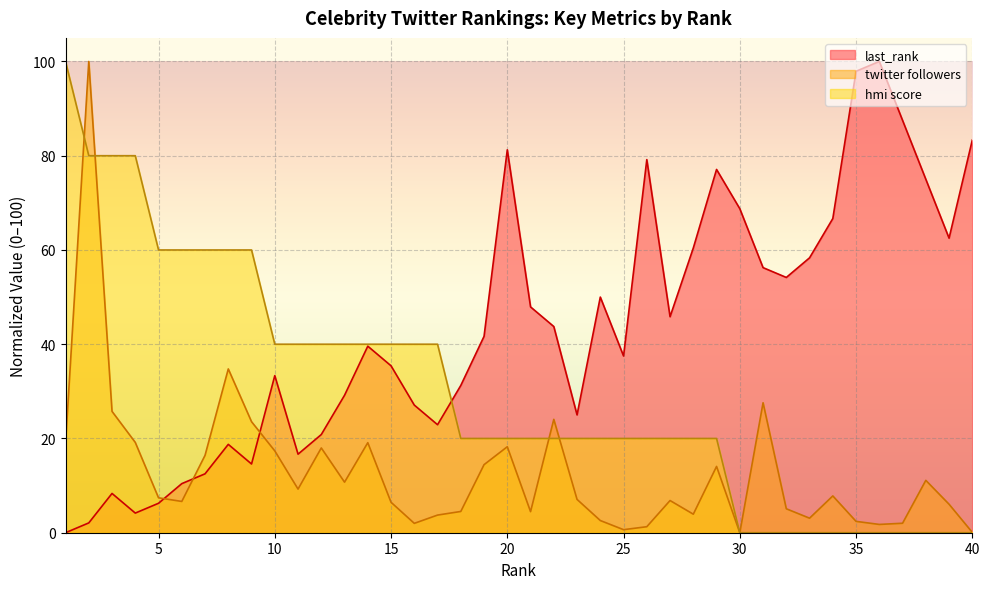

What is the average value of the hmi score series?

30.0